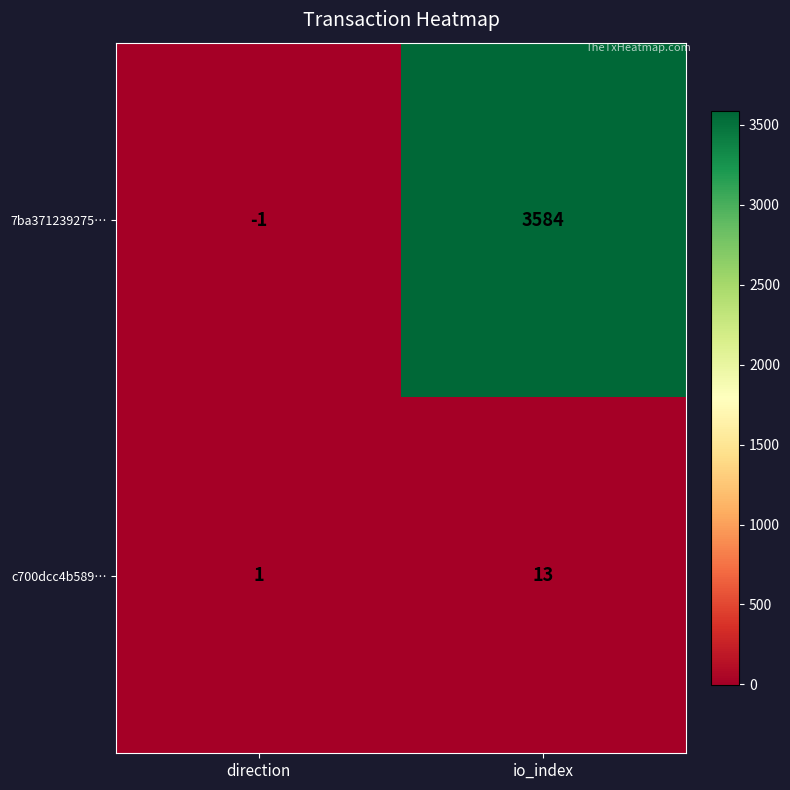

Rank the series by their maximum value, from highest to lowest.

7ba371239275…, c700dcc4b589…